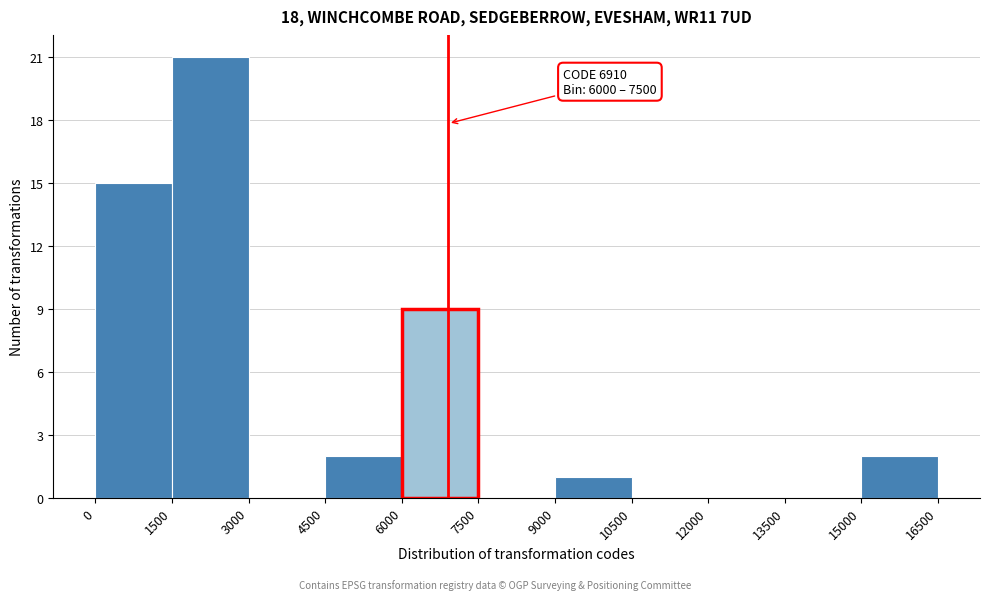

Which range on the x-axis has the tallest bar?

1500 to 3000